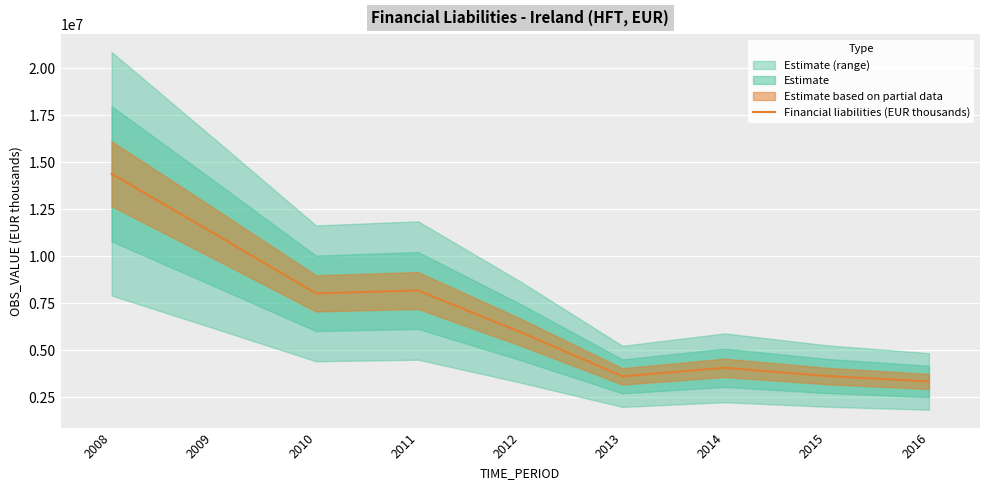

Where is the data nearest to the value 8862088?

2011